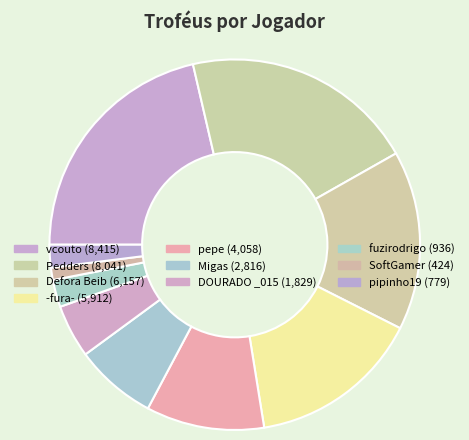

Is it true that fuzirodrigo is 2% of the pie?

True